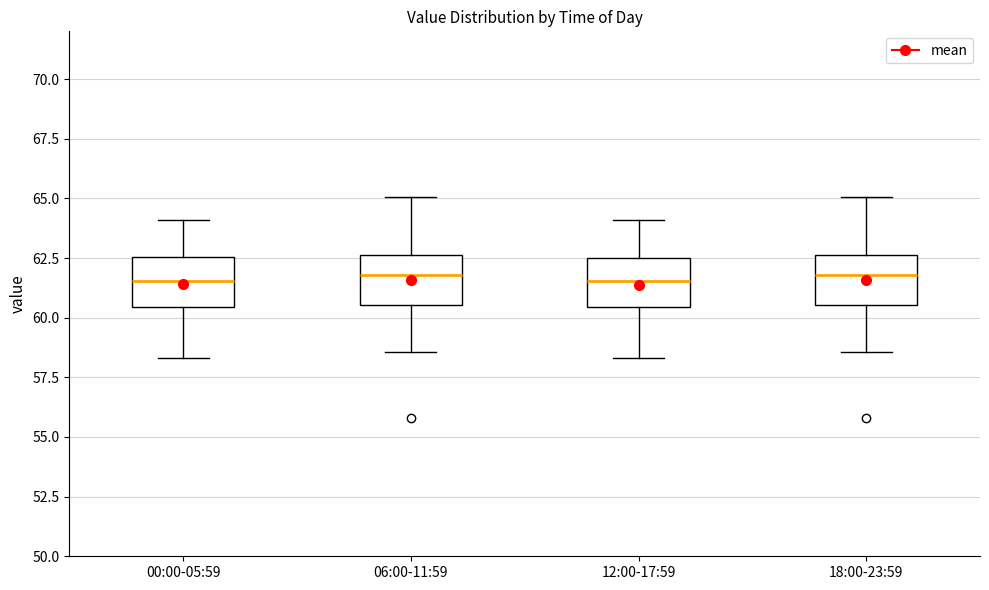

Reading left to right, transcribe this box plot: for each box, give where its median line is, the range the box spans, and where its two whiskers end, as read against the y-axis. The values are not printed on the chart, so give them approximately, as read against the axis.

00:00-05:59: median 61.5, box 60.5 to 62.5, whiskers 58.5 to 64.0
06:00-11:59: median 62.0, box 60.5 to 62.5, whiskers 58.5 to 65.0
12:00-17:59: median 61.5, box 60.5 to 62.5, whiskers 58.5 to 64.0
18:00-23:59: median 62.0, box 60.5 to 62.5, whiskers 58.5 to 65.0